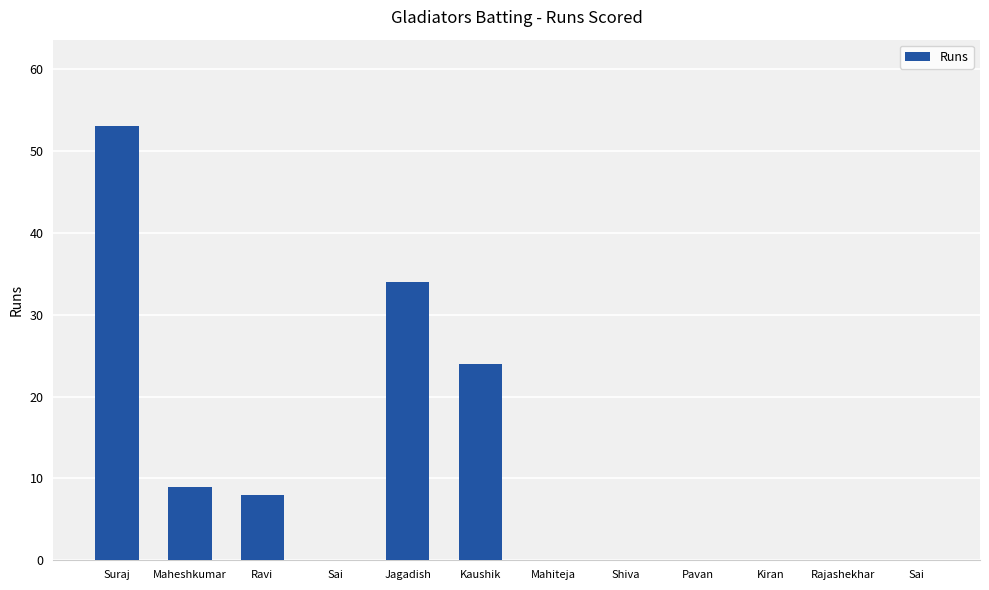

How many series are shown in this chart?

1